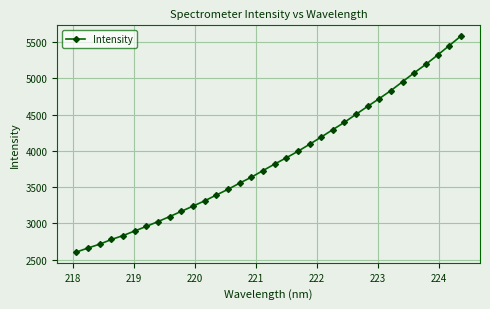

What is the smallest value displayed?

2606.4